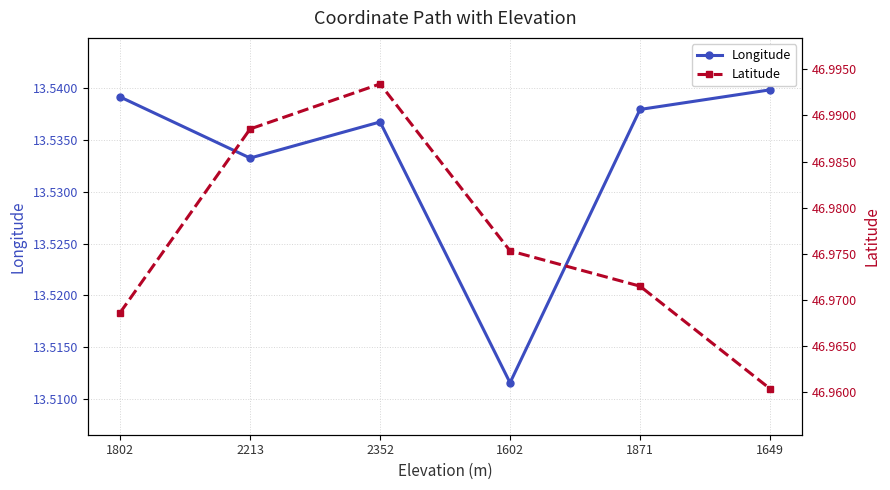

What are all the series names shown in the legend?

Longitude, Latitude